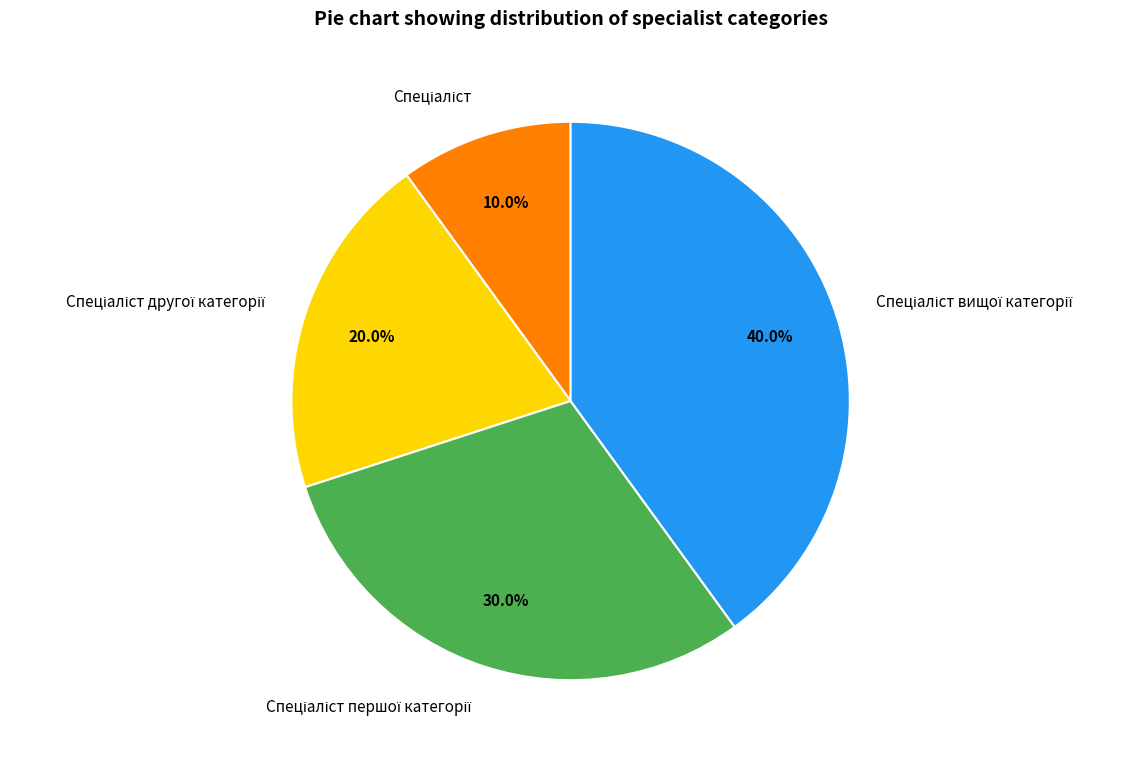

Is there a majority slice in this chart?

No